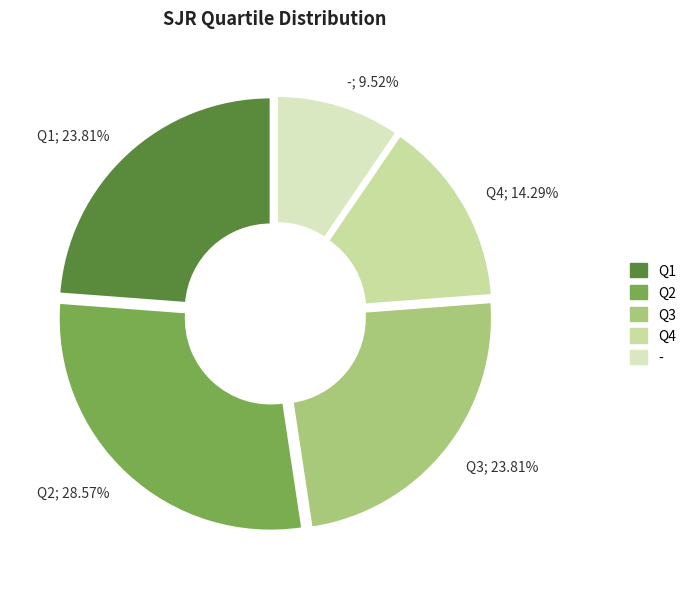

The Q1 slice represents 13% of the pie. True or false?

False